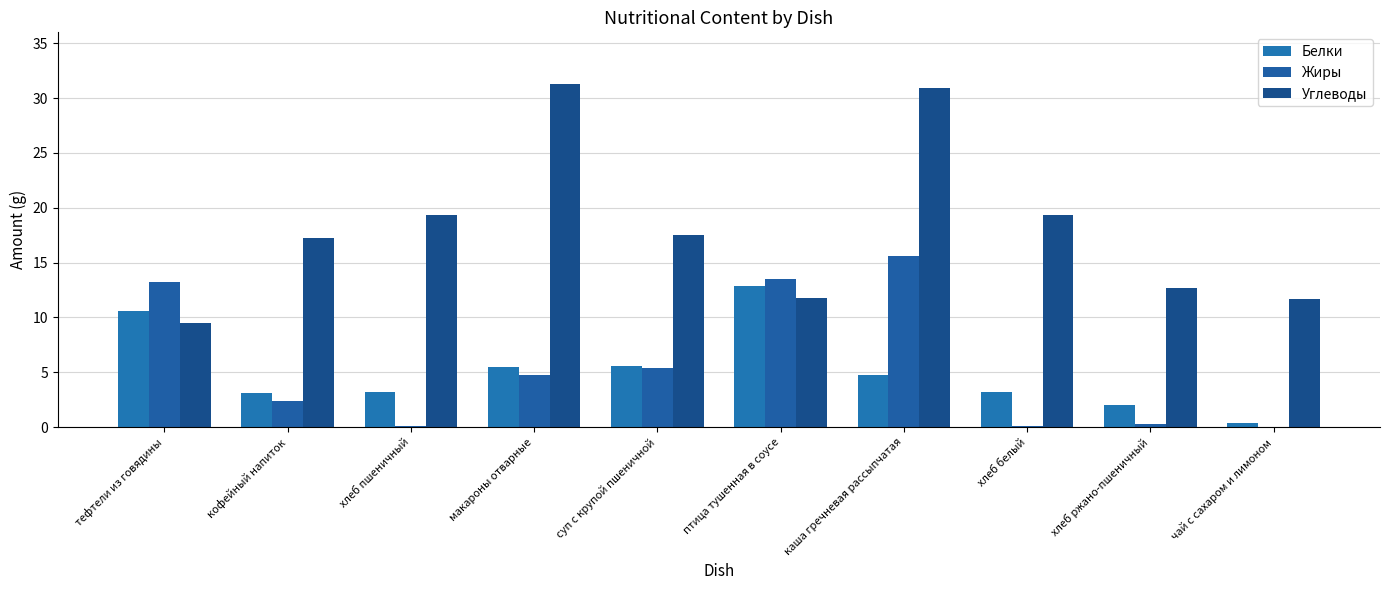

How many data points does each series have?

10